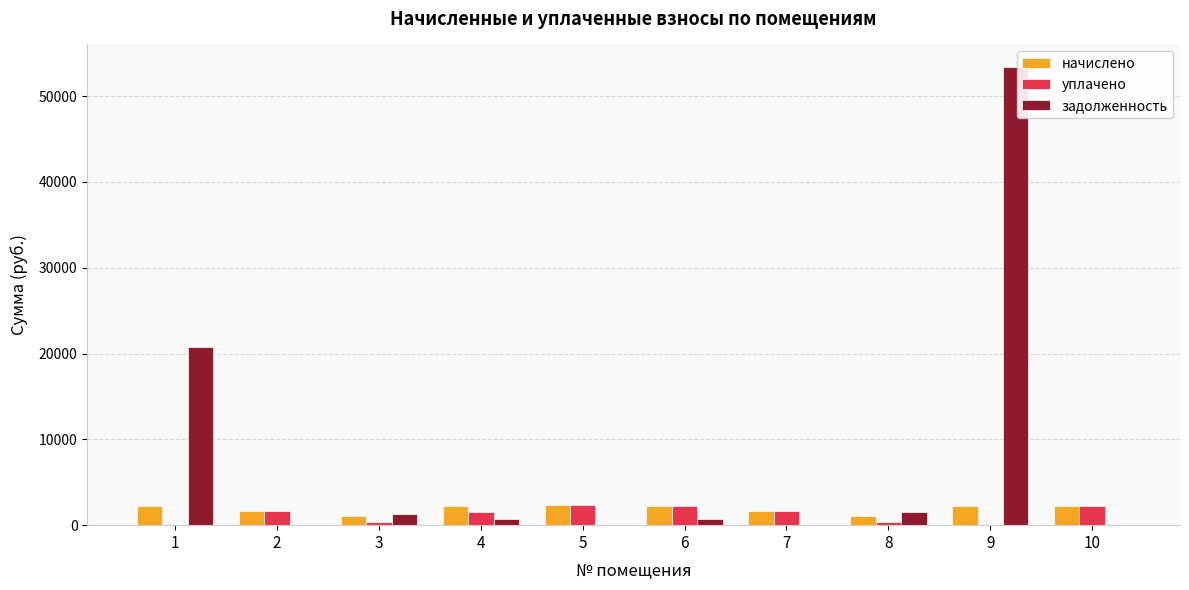

At which category is the sum across all series the highest?

9